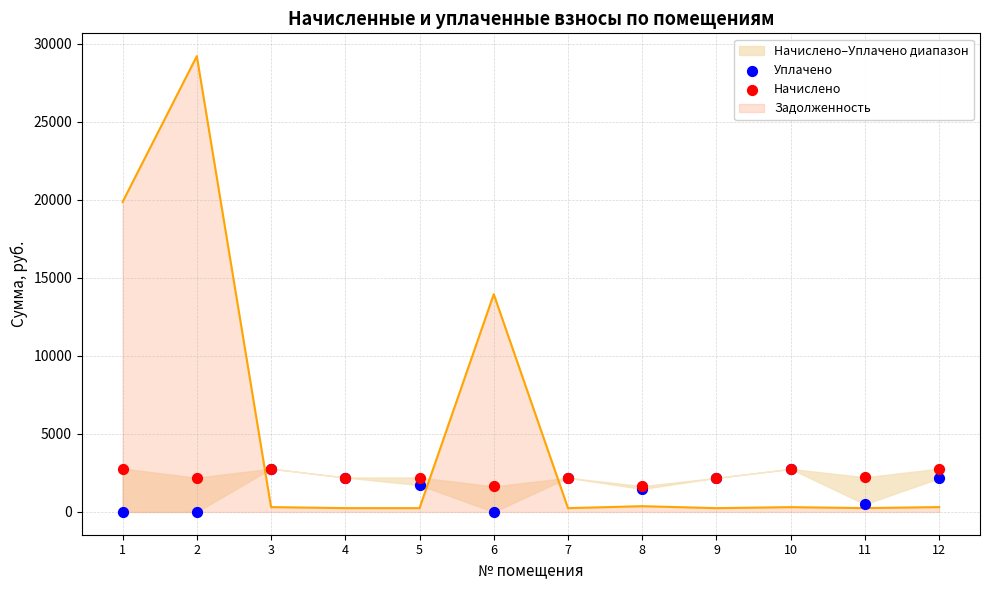

Which series has the largest total across all categories?

Начислено